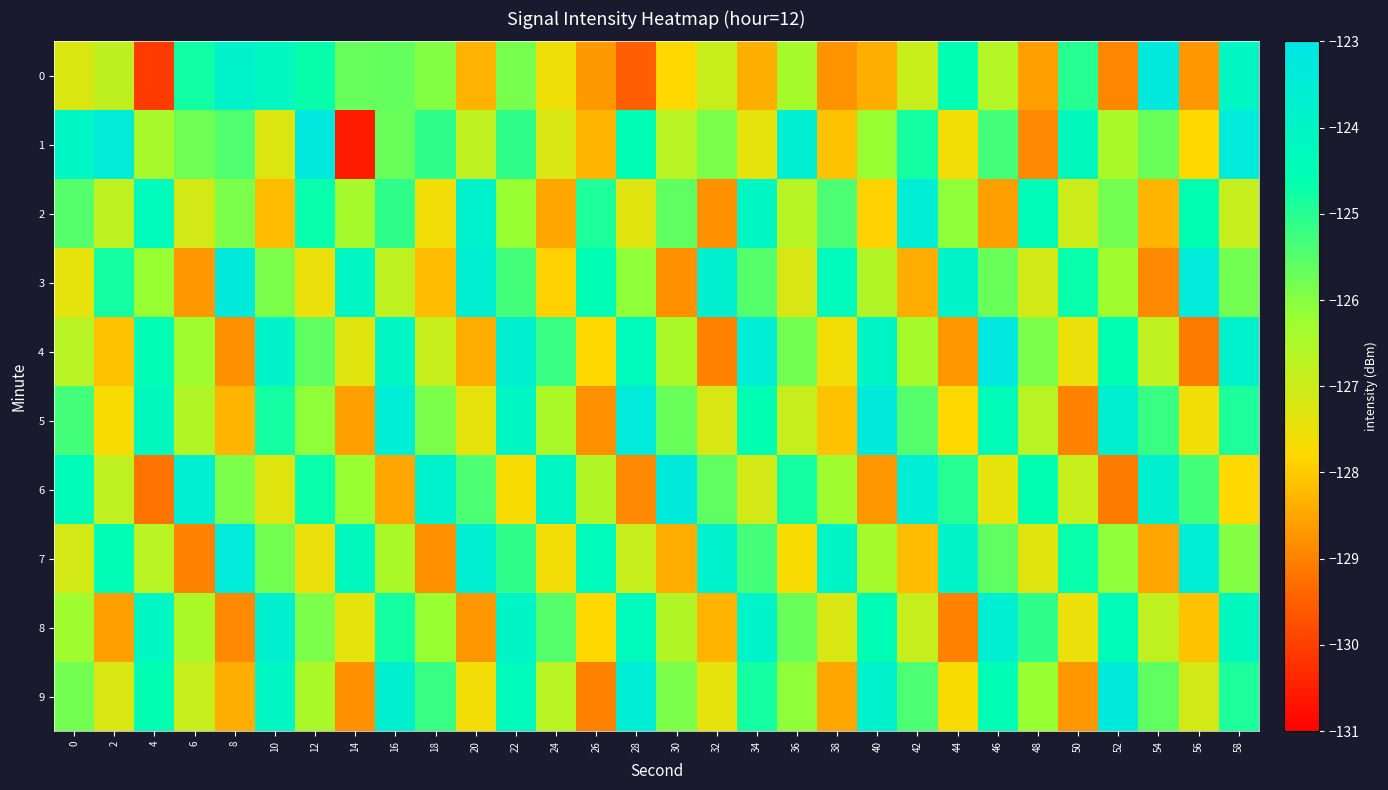

Reading left to right, list all the values displayed in this chart.

0: 0=-127.2	2=-126.8	4=-130.1	6=-124.8	8=-123.8	10=-124.2	12=-124.7	14=-125.7	16=-125.7	18=-126.0	20=-128.3	22=-125.9	24=-127.5	26=-128.7	28=-129.5	30=-127.8	32=-126.9	34=-128.4	36=-126.4	38=-128.8	40=-128.4	42=-126.9	44=-124.5	46=-126.6	48=-128.6	50=-125.0	52=-128.9	54=-123.3	56=-128.7	58=-124.1
1: 0=-124.1	2=-123.4	4=-126.4	6=-125.8	8=-125.5	10=-127.3	12=-123.2	14=-130.6	16=-125.7	18=-125.1	20=-126.8	22=-125.1	24=-127.2	26=-128.3	28=-124.5	30=-126.7	32=-125.9	34=-127.4	36=-123.6	38=-128.1	40=-126.2	42=-124.8	44=-127.6	46=-125.3	48=-128.9	50=-124.2	52=-126.5	54=-125.7	56=-127.8	58=-123.4
2: 0=-125.5	2=-126.8	4=-124.3	6=-127.1	8=-125.9	10=-128.2	12=-124.7	14=-126.4	16=-125.1	18=-127.6	20=-123.8	22=-126.2	24=-128.5	26=-124.9	28=-127.3	30=-125.6	32=-128.8	34=-124.1	36=-126.7	38=-125.4	40=-127.9	42=-123.5	44=-126.1	46=-128.6	48=-124.4	50=-127.0	52=-125.8	54=-128.3	56=-124.6	58=-126.9
3: 0=-127.4	2=-124.8	4=-126.2	6=-128.7	8=-123.3	10=-125.9	12=-127.5	14=-124.1	16=-126.8	18=-128.2	20=-123.6	22=-125.3	24=-127.9	26=-124.5	28=-126.1	30=-128.8	32=-123.7	34=-125.5	36=-127.2	38=-124.3	40=-126.6	42=-128.4	44=-123.9	46=-125.7	48=-127.1	50=-124.7	52=-126.3	54=-128.9	56=-123.4	58=-125.8
4: 0=-126.7	2=-128.1	4=-124.5	6=-126.3	8=-128.8	10=-123.9	12=-125.6	14=-127.3	16=-124.1	18=-126.9	20=-128.4	22=-123.7	24=-125.2	26=-127.8	28=-124.3	30=-126.5	32=-129.0	34=-123.5	36=-125.8	38=-127.6	40=-124.0	42=-126.4	44=-128.7	46=-123.2	48=-125.9	50=-127.5	52=-124.6	54=-126.8	56=-129.1	58=-123.8
5: 0=-125.3	2=-127.7	4=-124.2	6=-126.6	8=-128.3	10=-124.8	12=-126.1	14=-128.6	16=-123.5	18=-125.9	20=-127.4	22=-124.1	24=-126.5	26=-128.8	28=-123.4	30=-125.7	32=-127.2	34=-124.6	36=-126.9	38=-128.1	40=-123.3	42=-125.5	44=-127.8	46=-124.4	48=-126.7	50=-129.0	52=-123.7	54=-125.2	56=-127.6	58=-124.9
6: 0=-124.4	2=-126.8	4=-129.2	6=-123.6	8=-125.9	10=-127.3	12=-124.7	14=-126.2	16=-128.5	18=-123.8	20=-125.4	22=-127.7	24=-124.1	26=-126.6	28=-128.9	30=-123.3	32=-125.6	34=-127.1	36=-124.8	38=-126.3	40=-128.7	42=-123.5	44=-125.0	46=-127.4	48=-124.6	50=-126.9	52=-129.1	54=-123.7	56=-125.3	58=-127.8
7: 0=-127.1	2=-124.5	4=-126.7	6=-129.0	8=-123.4	10=-125.8	12=-127.5	14=-124.2	16=-126.5	18=-128.8	20=-123.6	22=-125.1	24=-127.6	26=-124.3	28=-126.9	30=-128.4	32=-123.8	34=-125.3	36=-127.7	38=-124.0	40=-126.4	42=-128.2	44=-123.9	46=-125.6	48=-127.3	50=-124.7	52=-126.1	54=-128.5	56=-123.5	58=-126.0
8: 0=-126.3	2=-128.6	4=-124.1	6=-126.5	8=-128.9	10=-123.7	12=-125.9	14=-127.4	16=-124.8	18=-126.2	20=-128.7	22=-124.0	24=-125.5	26=-127.8	28=-124.3	30=-126.6	32=-128.3	34=-123.9	36=-125.7	38=-127.2	40=-124.5	42=-126.9	44=-129.0	46=-123.6	48=-125.1	50=-127.5	52=-124.4	54=-126.8	56=-128.1	58=-124.2
9: 0=-125.8	2=-127.2	4=-124.6	6=-126.9	8=-128.4	10=-124.1	12=-126.5	14=-128.8	16=-123.7	18=-125.2	20=-127.6	22=-124.3	24=-126.7	26=-129.0	28=-123.5	30=-125.9	32=-127.4	34=-124.8	36=-126.1	38=-128.5	40=-123.8	42=-125.4	44=-127.7	46=-124.5	48=-126.2	50=-128.7	52=-123.3	54=-125.6	56=-127.1	58=-124.9